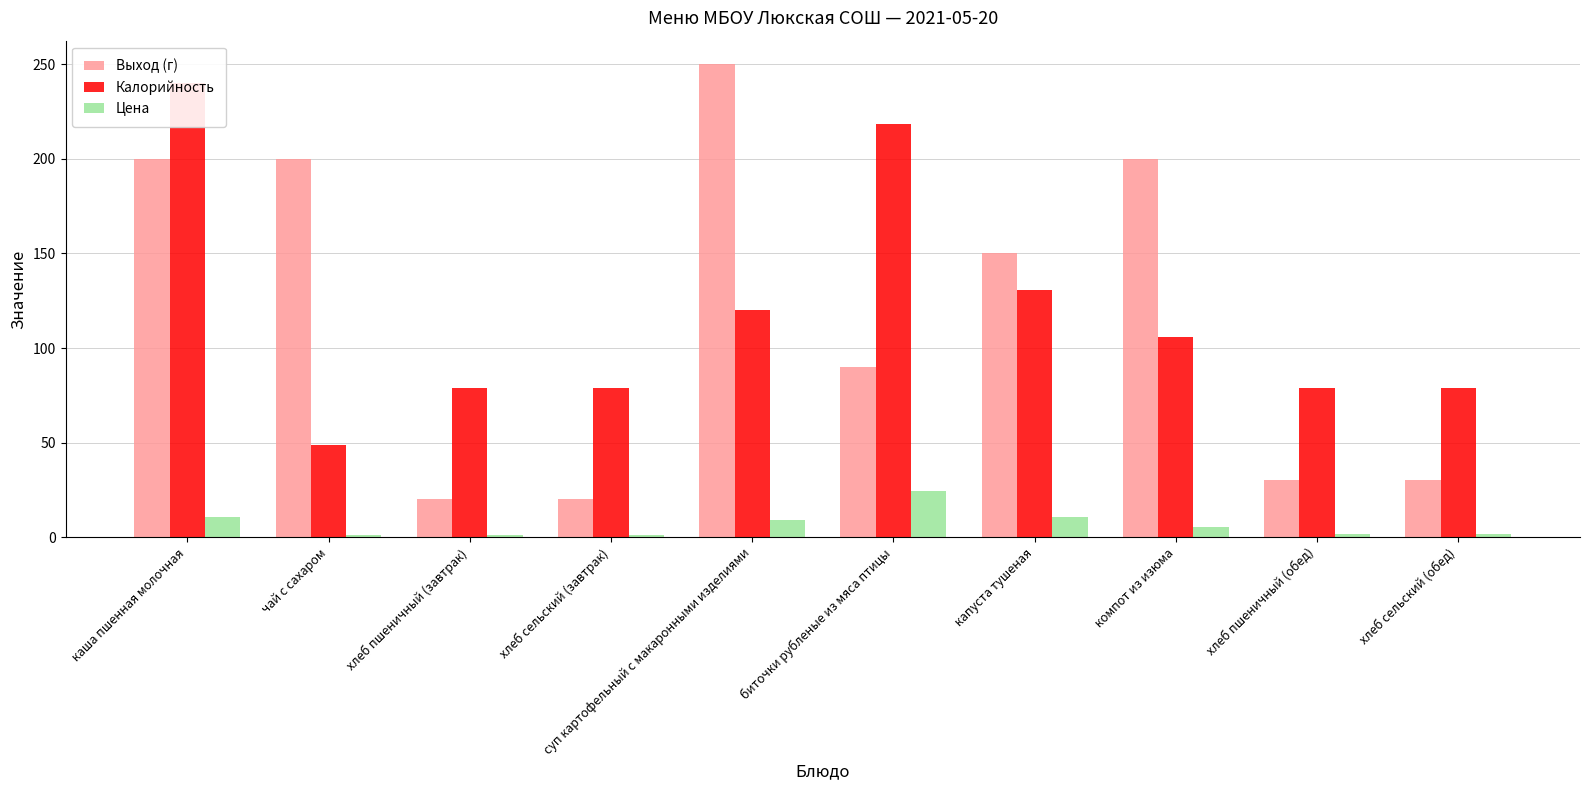

Reading right to left, transcribe all the data shown in this chart.

Выход (г): хлеб сельский (обед)=30.0	хлеб пшеничный (обед)=30.0	компот из изюма=200.0	капуста тушеная=150.0	биточки рубленые из мяса птицы=90.0	суп картофельный с макаронными изделиями=250.0	хлеб сельский (завтрак)=20.0	хлеб пшеничный (завтрак)=20.0	чай с сахаром=200.0	каша пшенная молочная=200.0
Калорийность: хлеб сельский (обед)=79.0	хлеб пшеничный (обед)=79.0	компот из изюма=106.0	капуста тушеная=130.7	биточки рубленые из мяса птицы=218.2	суп картофельный с макаронными изделиями=120.0	хлеб сельский (завтрак)=79.0	хлеб пшеничный (завтрак)=79.0	чай с сахаром=48.6	каша пшенная молочная=240.0
Цена: хлеб сельский (обед)=1.4	хлеб пшеничный (обед)=1.4	компот из изюма=5.3	капуста тушеная=10.9	биточки рубленые из мяса птицы=24.4	суп картофельный с макаронными изделиями=9.1	хлеб сельский (завтрак)=1.0	хлеб пшеничный (завтрак)=1.0	чай с сахаром=1.4	каша пшенная молочная=10.7